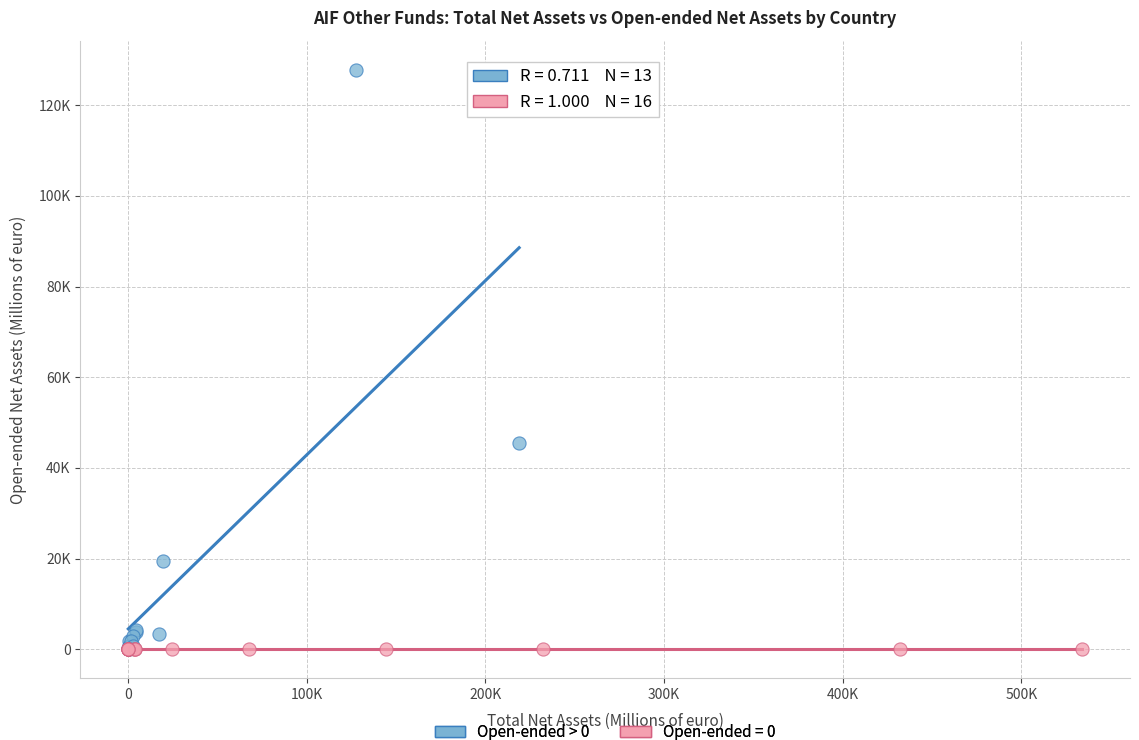

What are all the series names shown in the legend?

Open-ended > 0, Open-ended = 0